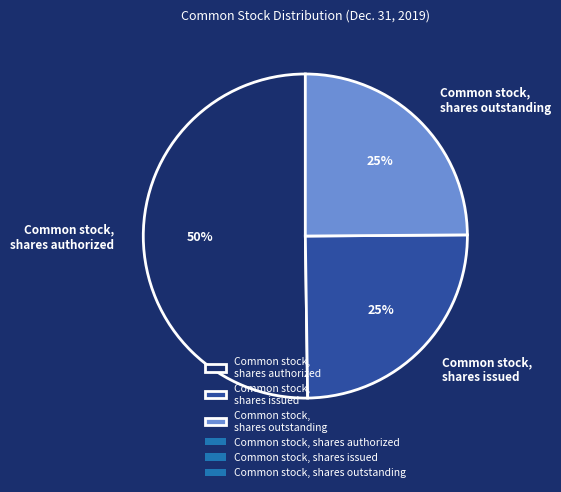

To the nearest percent, what is the difference between the largest and smallest slice percentages?

25%